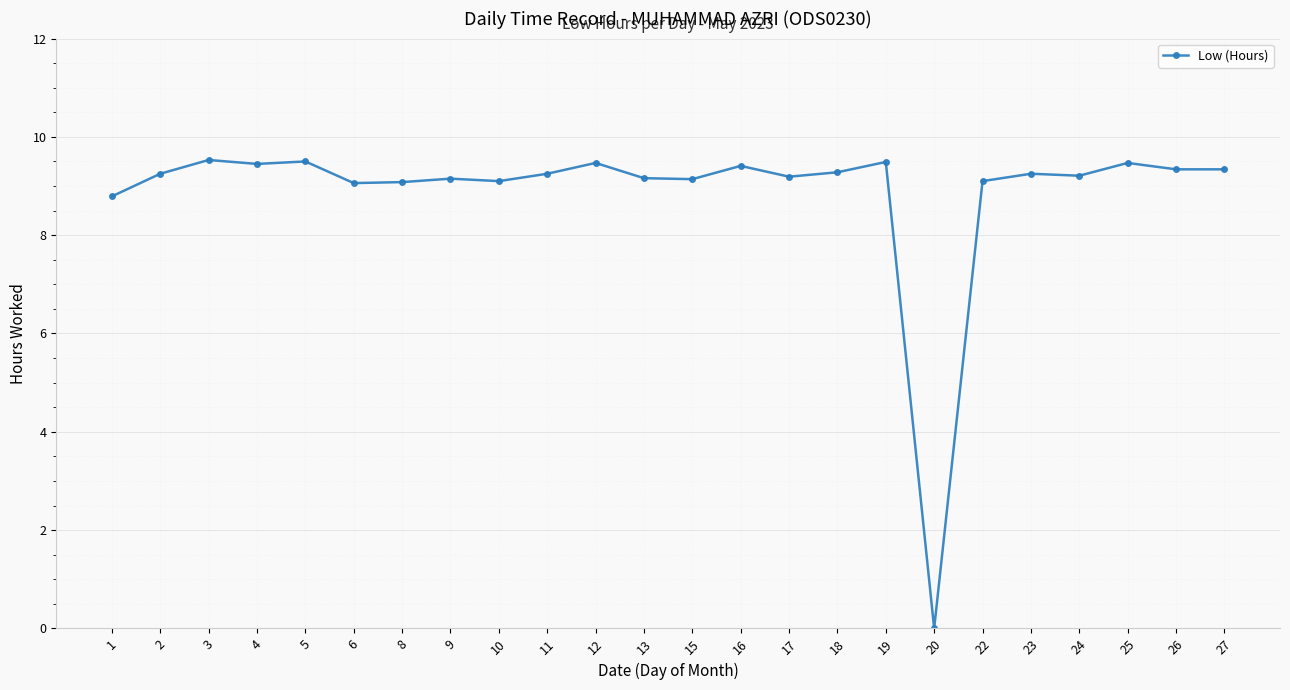

What is the value of the 7th point from the left?

9.1